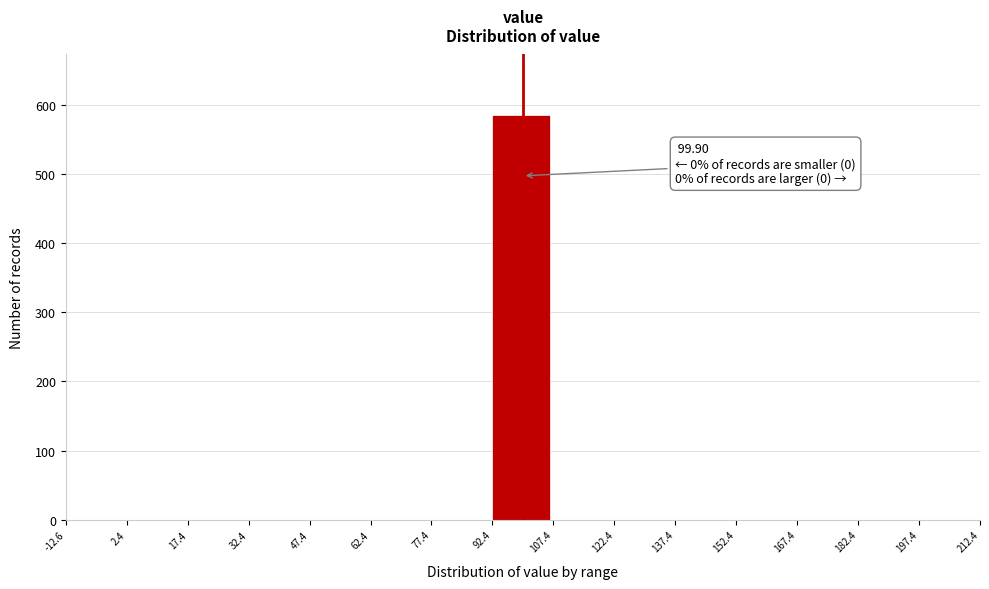

Which range on the x-axis has the tallest bar?

92.4 to 107.4